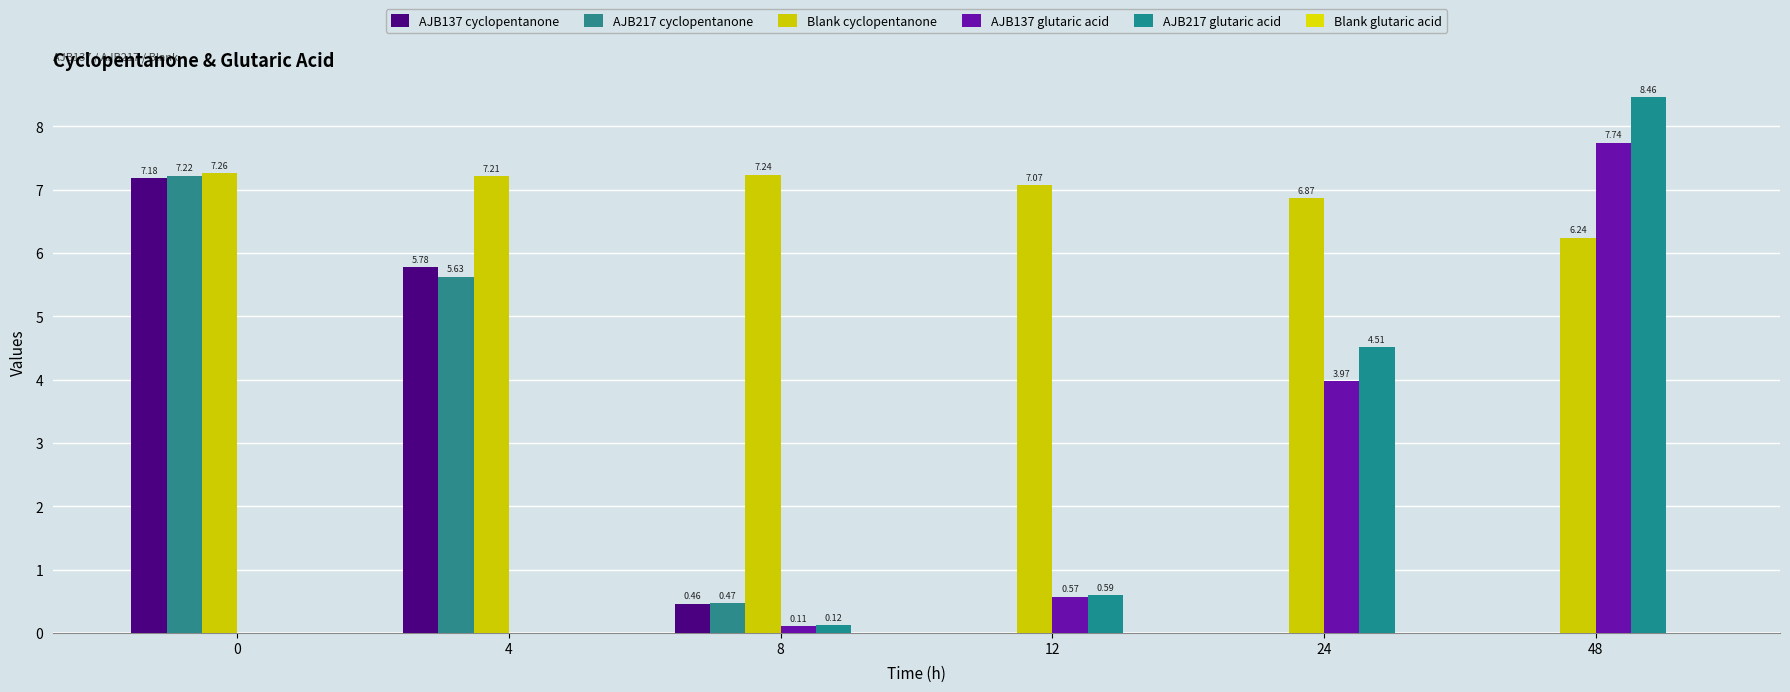

What is the difference between the second highest and minimum values in the AJB217 glutaric acid series?

4.5